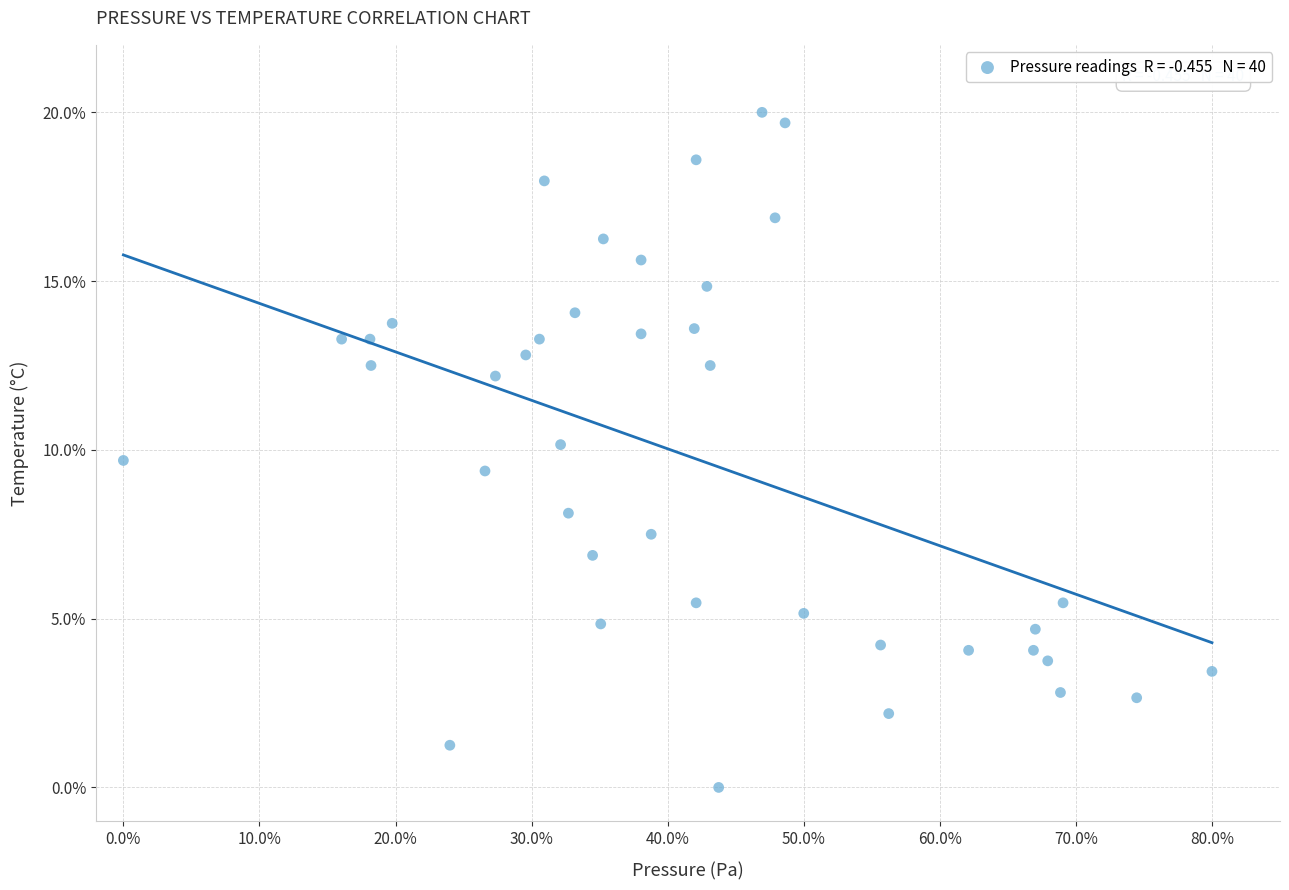

What is the range of Y values (max minus min)?

20.0